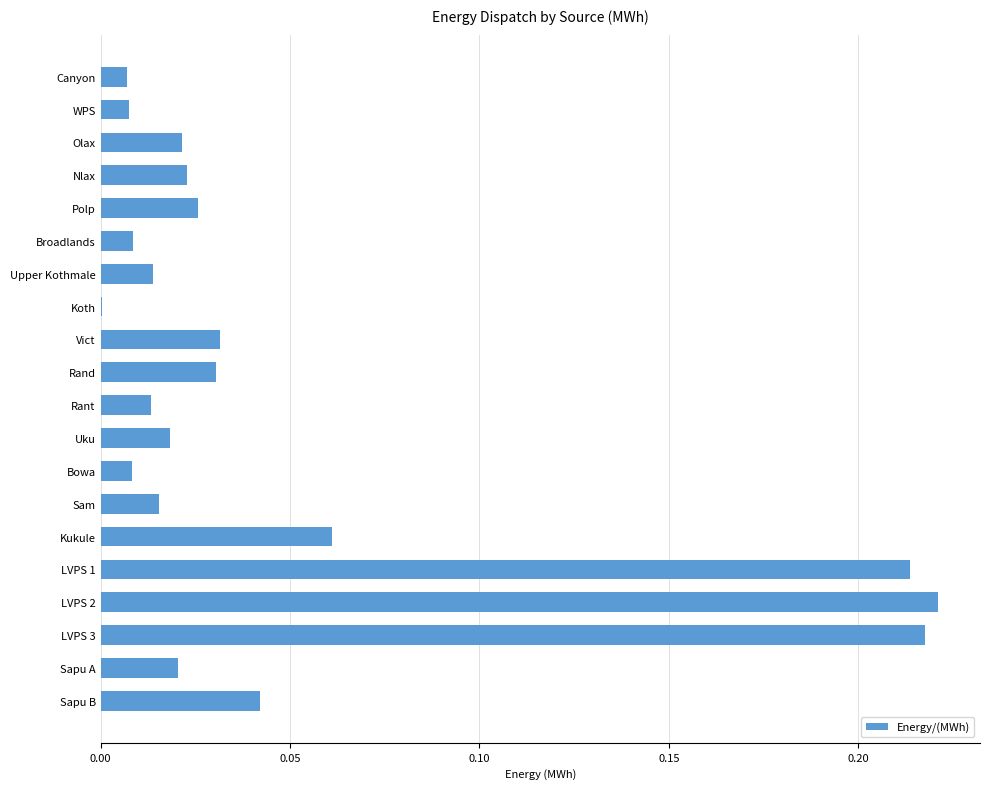

How many distinct data groups are displayed?

1